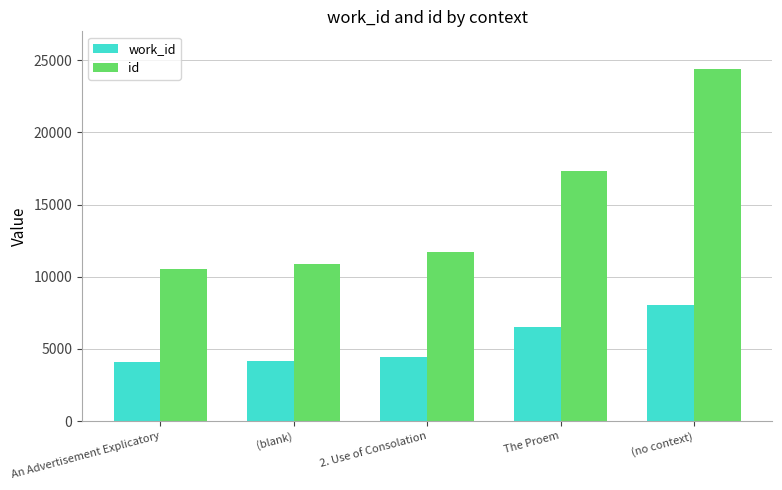

List the series in order of their overall mean, highest first.

id, work_id